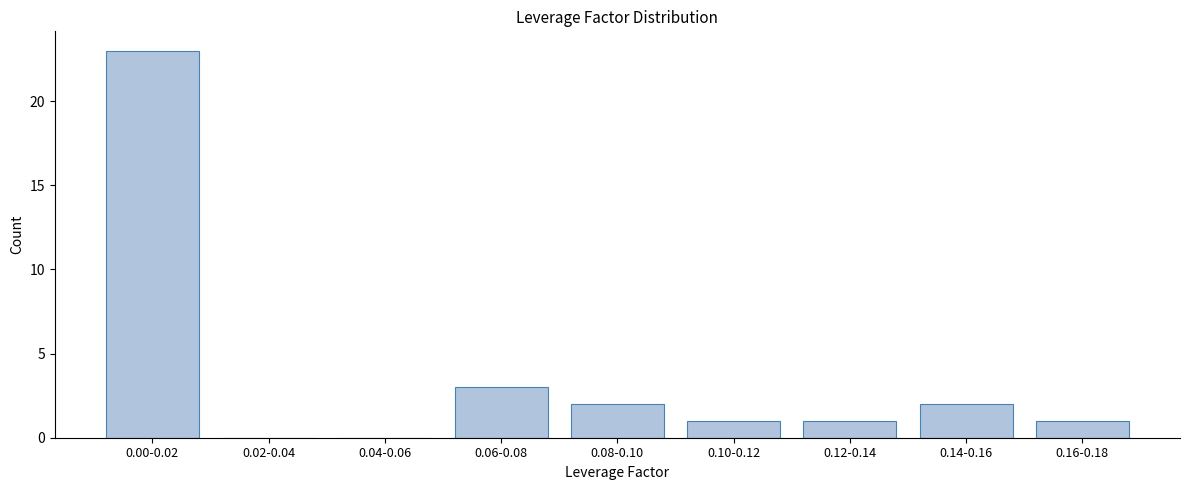

Reading left to right, list all the values displayed in this chart.

0.00-0.02=23	0.02-0.04=0	0.04-0.06=0	0.06-0.08=3	0.08-0.10=2	0.10-0.12=1	0.12-0.14=1	0.14-0.16=2	0.16-0.18=1